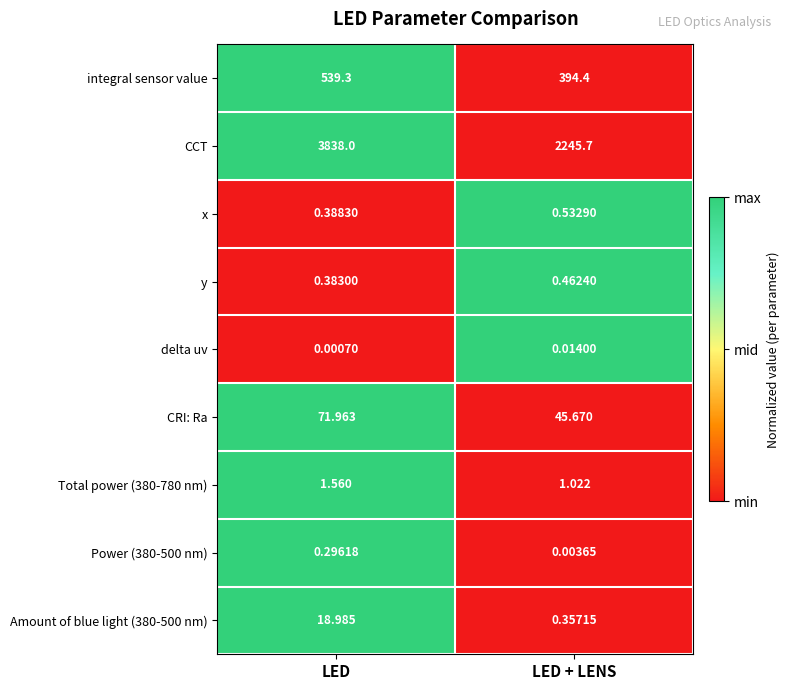

List the labels in order of x value, largest first.

LED + LENS, LED